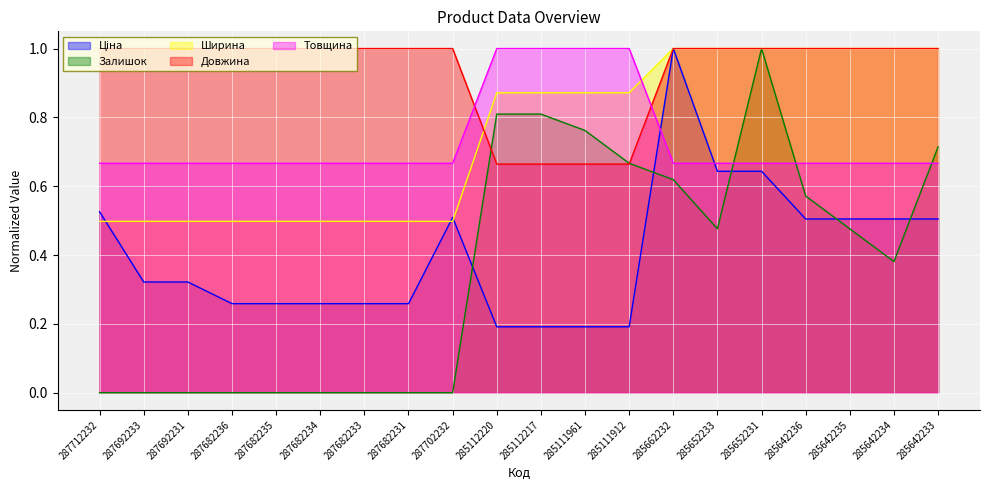

What is the sum of the Ширина values at 287702232 and 285112217?

1.4